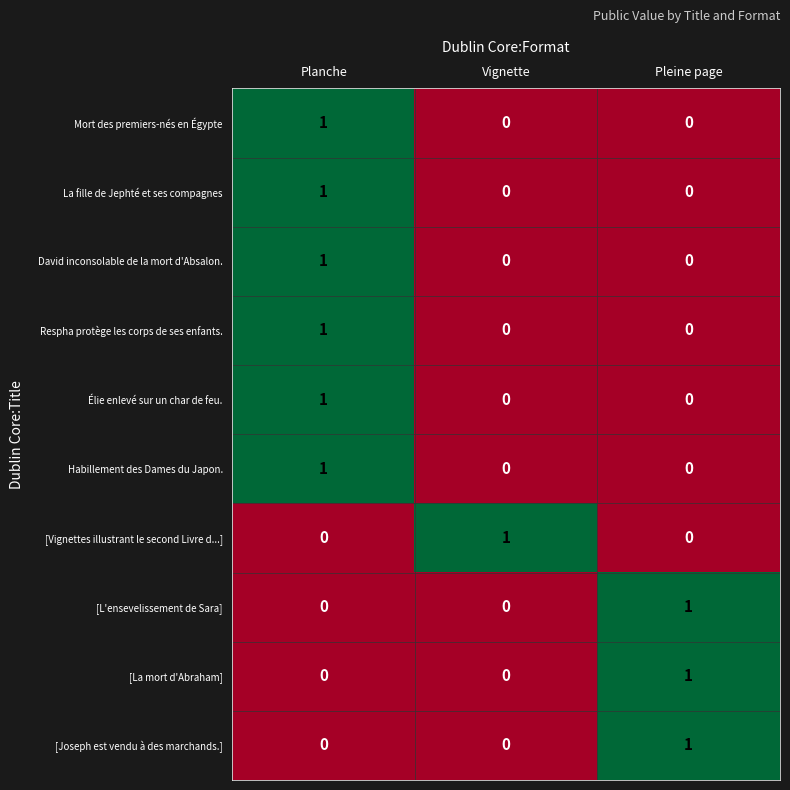

Count the Mort des premiers-nés en Égypte values in the range 0 to 1.

3